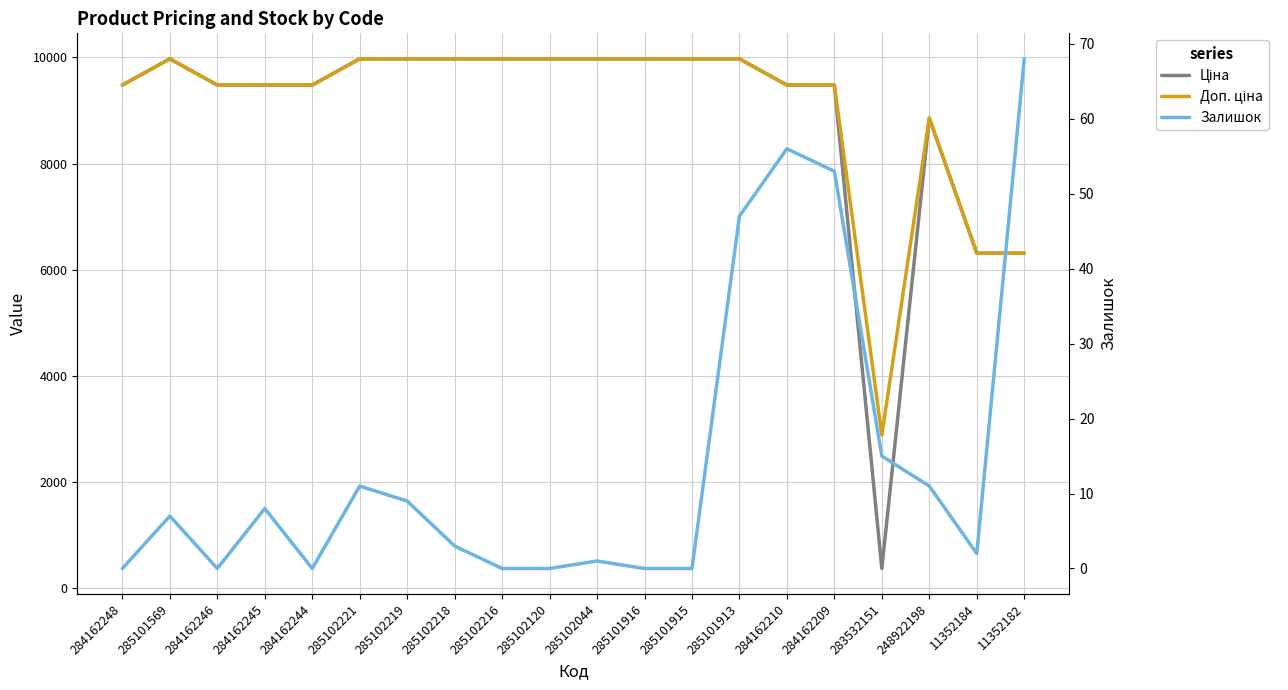

What is the spread (max minus min) of values at 284162245?

9472.1